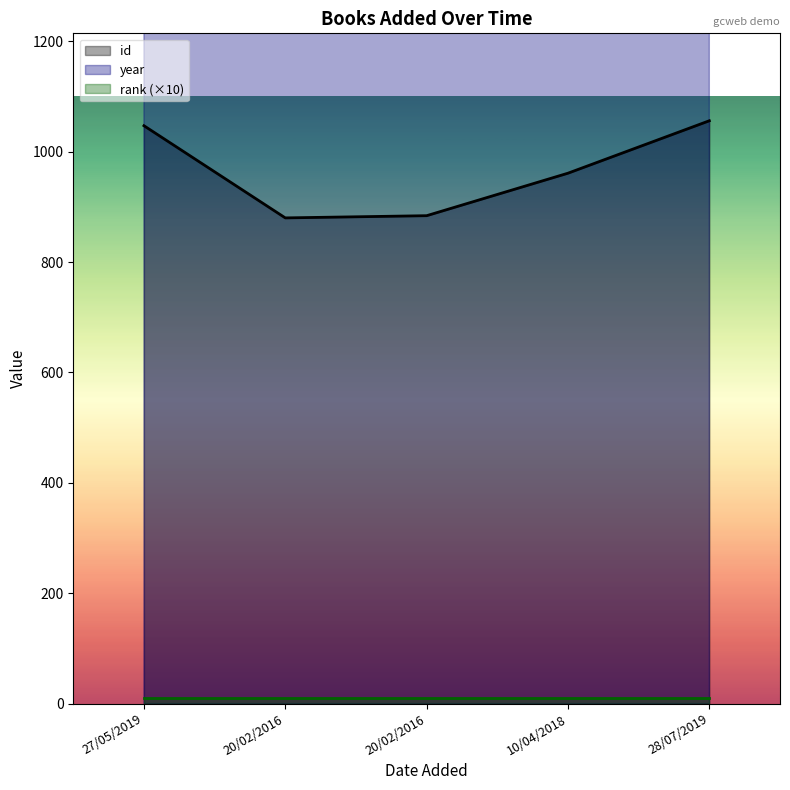

True or false: year has a value of 2014 at 20/02/2016.

True